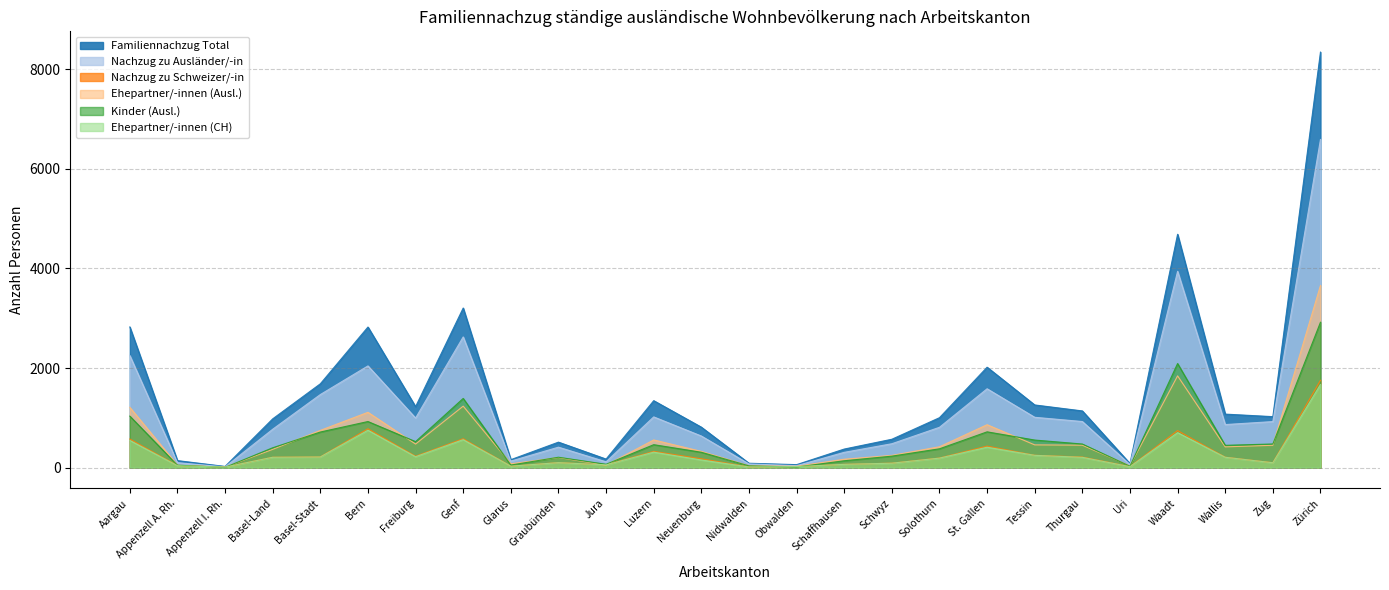

True or false: Familiennachzug Total and Ehepartner/-innen (Ausl.) intersect in this chart.

False